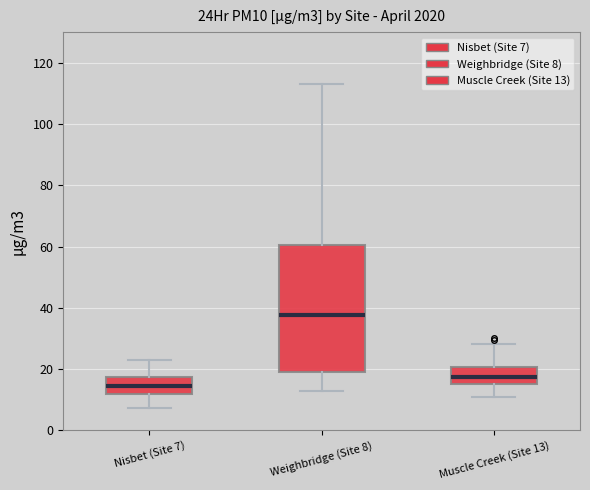

Which box is the tallest, from its lower edge to its upper edge?

Weighbridge (Site 8)